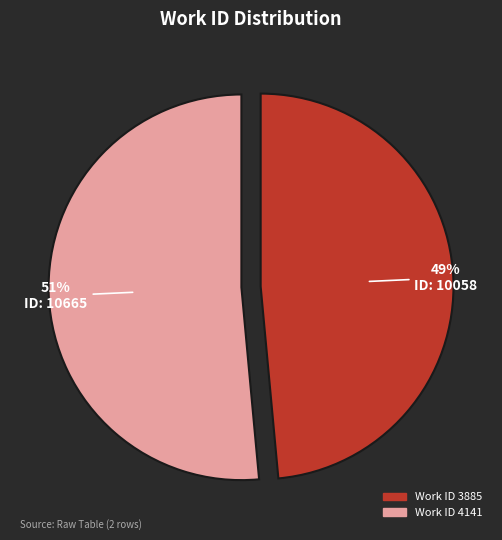

Does any single category account for the majority?

Yes